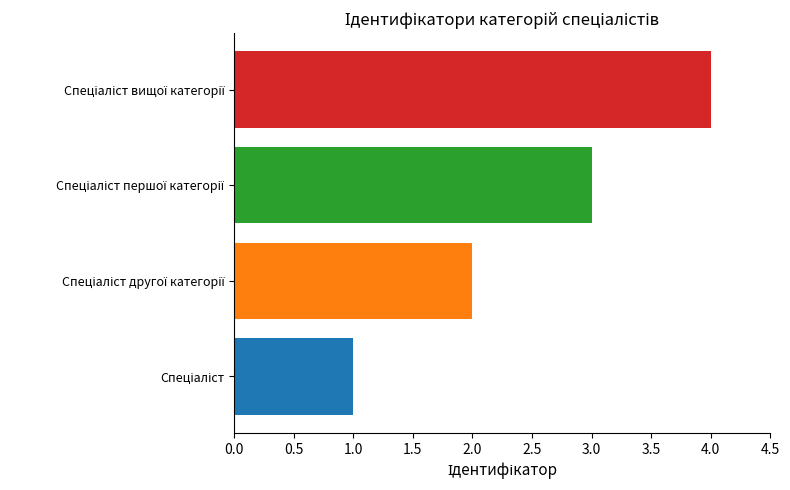

What is the sum of all values?

10